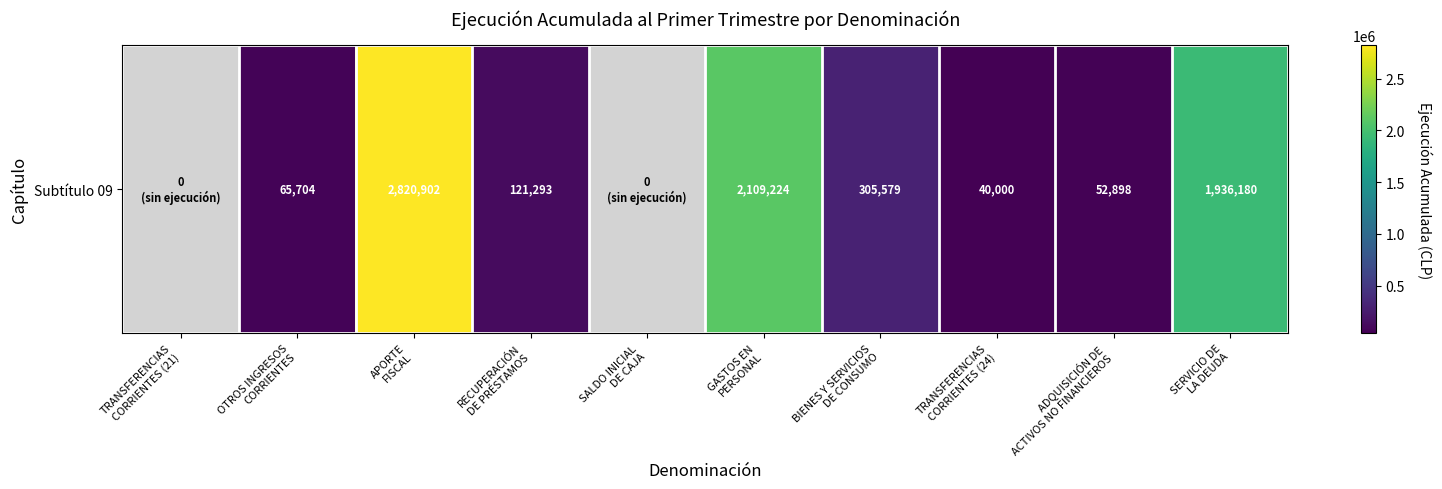

List the labels in order of value, smallest first.

TRANSFERENCIAS
CORRIENTES (21), SALDO INICIAL
DE CAJA, TRANSFERENCIAS
CORRIENTES (24), ADQUISICIÓN DE
ACTIVOS NO FINANCIEROS, OTROS INGRESOS
CORRIENTES, RECUPERACIÓN
DE PRÉSTAMOS, BIENES Y SERVICIOS
DE CONSUMO, SERVICIO DE
LA DEUDA, GASTOS EN
PERSONAL, APORTE
FISCAL